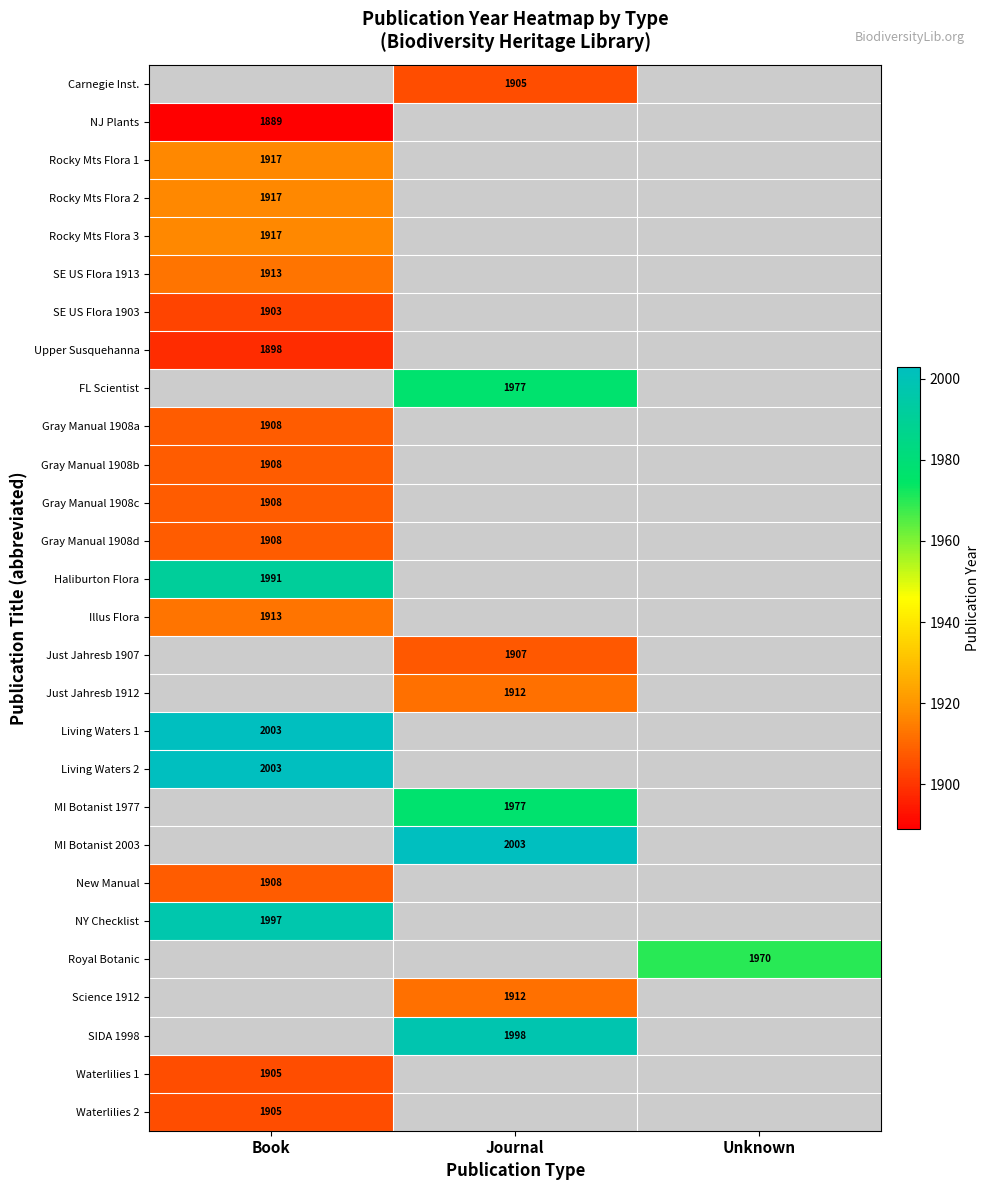

The value of MI Botanist 1977 at Journal is 1977. True or false?

True